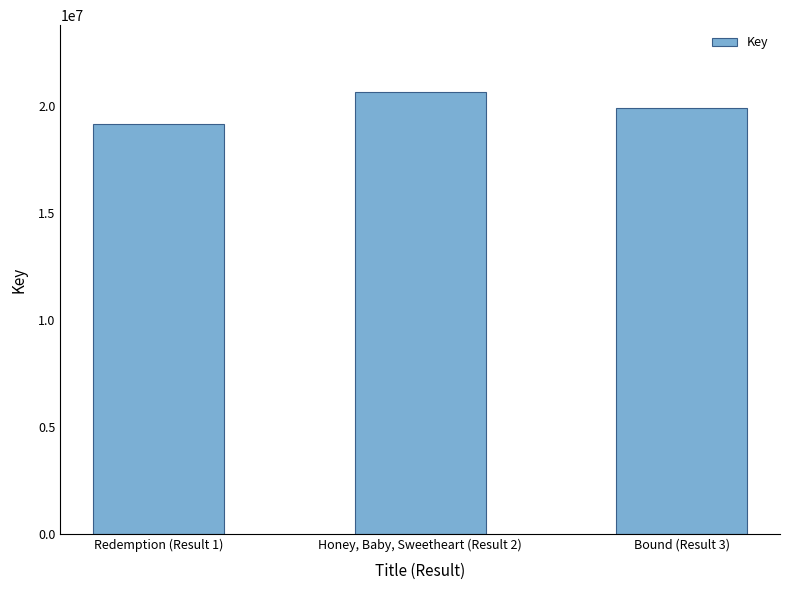

How many values are below 19928040?

1